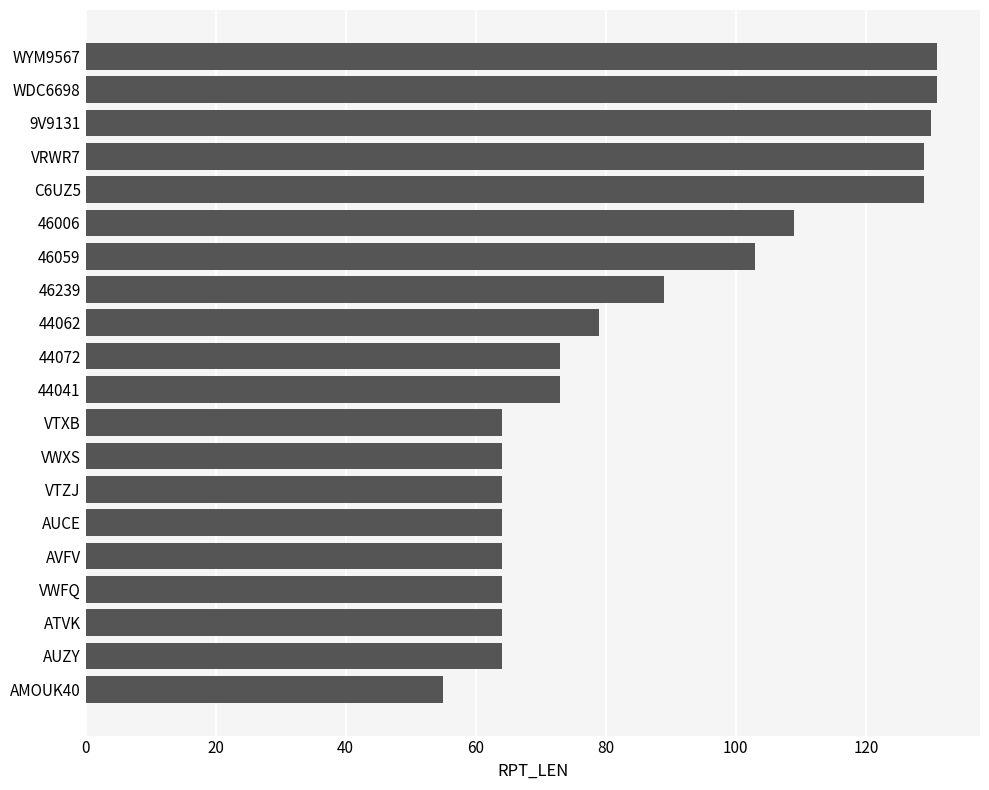

At which label is the value closest to 93?

46239